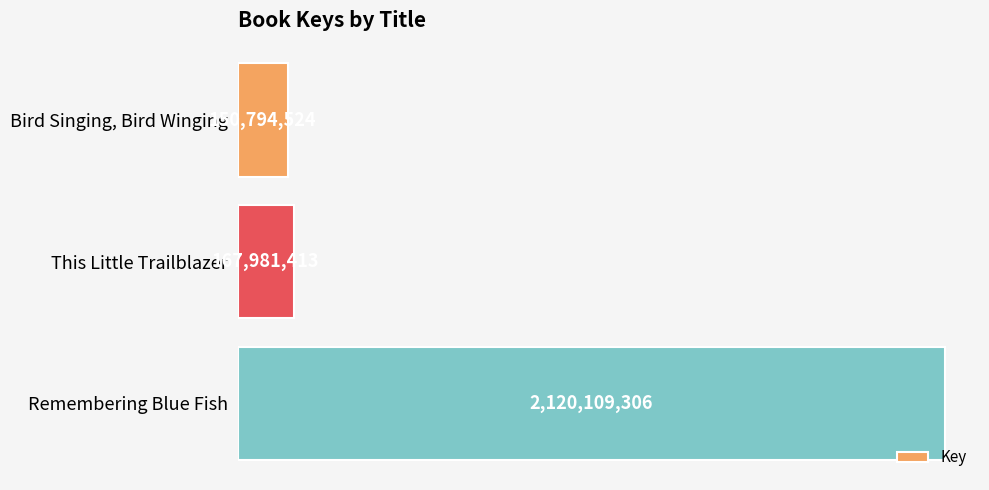

Are the bars horizontal?

Yes